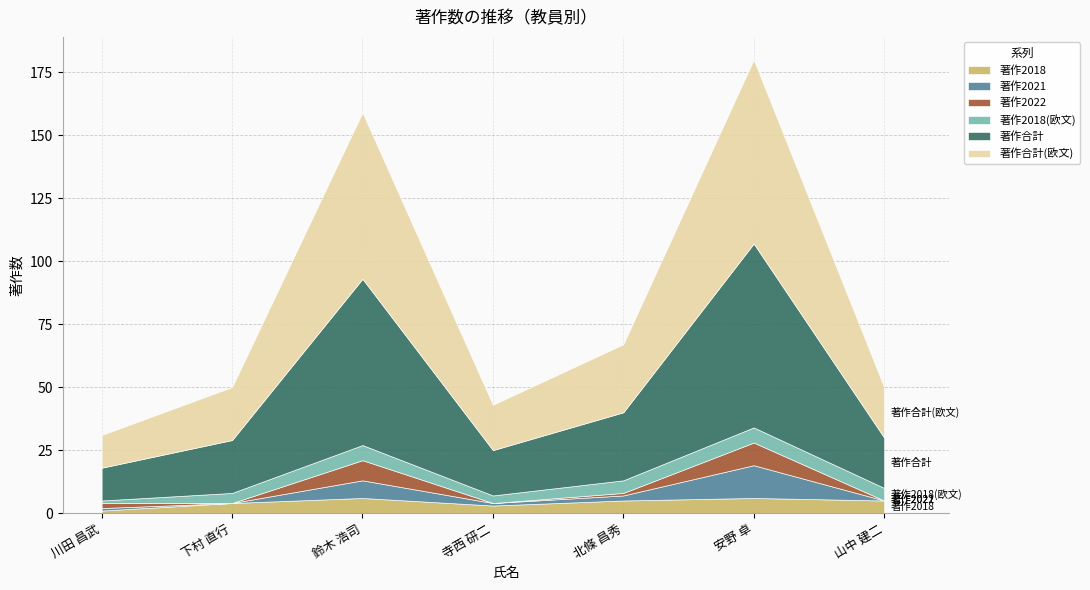

How many intersections are there between 著作2021 and 著作2018?

4